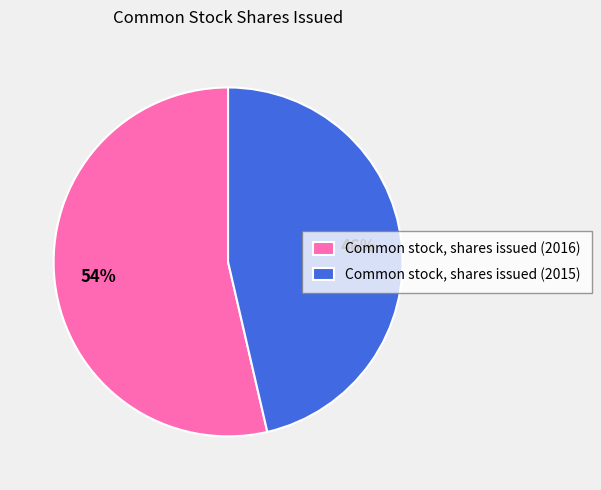

Which category has the smallest portion of the pie?

Common stock, shares issued (2015)